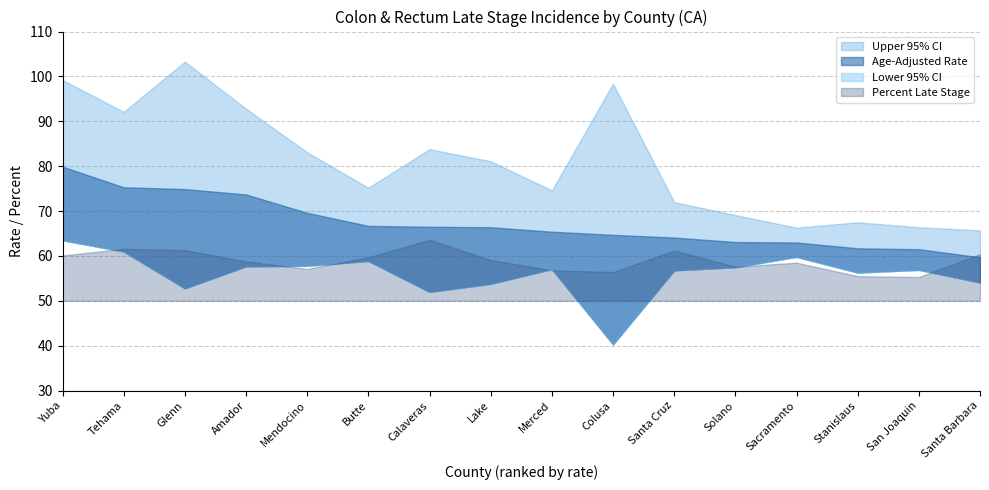

List the labels in order of Upper 95% CI value, smallest first.

Santa Barbara, Sacramento, San Joaquin, Stanislaus, Solano, Santa Cruz, Merced, Butte, Lake, Mendocino, Calaveras, Tehama, Amador, Colusa, Yuba, Glenn